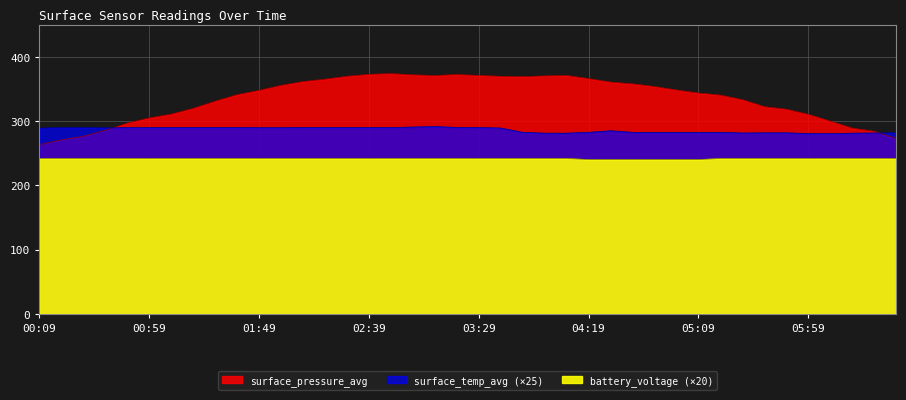

Rank the series by their maximum value, from lowest to highest.

battery_voltage, surface_temp_avg, surface_pressure_avg